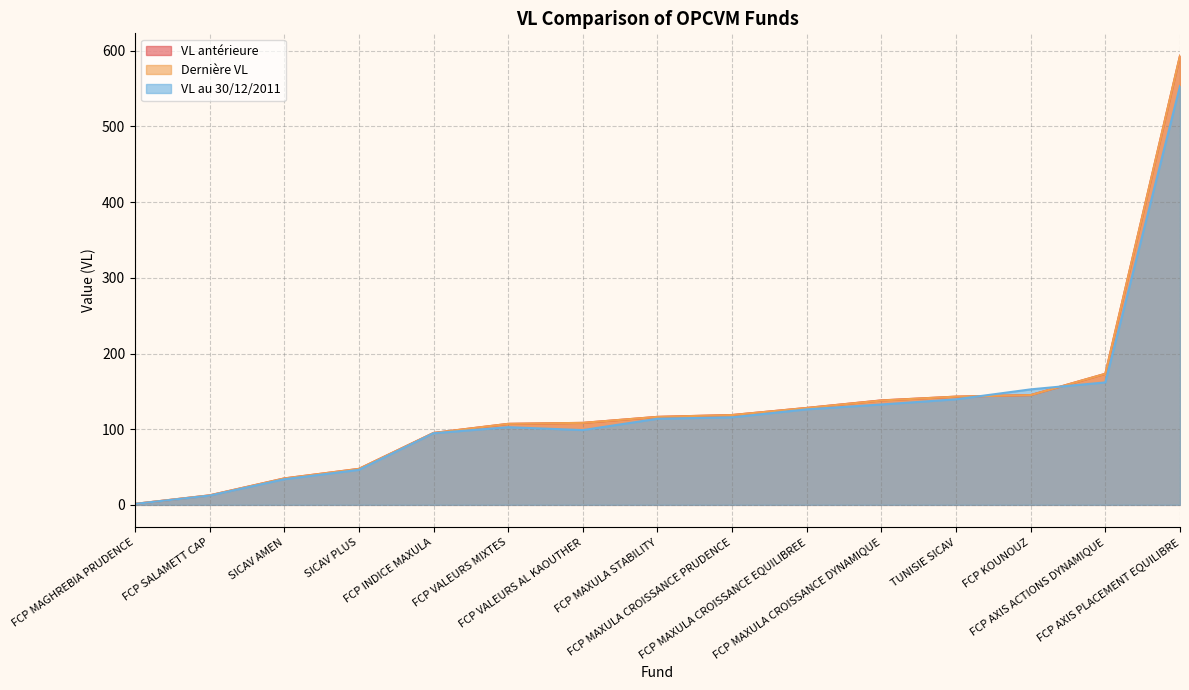

Which series has the largest range (max minus min)?

VL antérieure